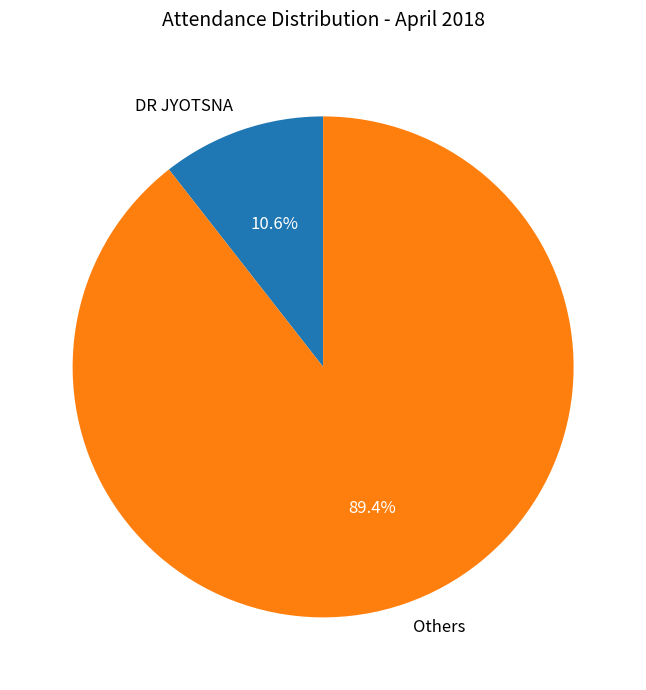

Which has a higher value, Others or DR JYOTSNA?

Others